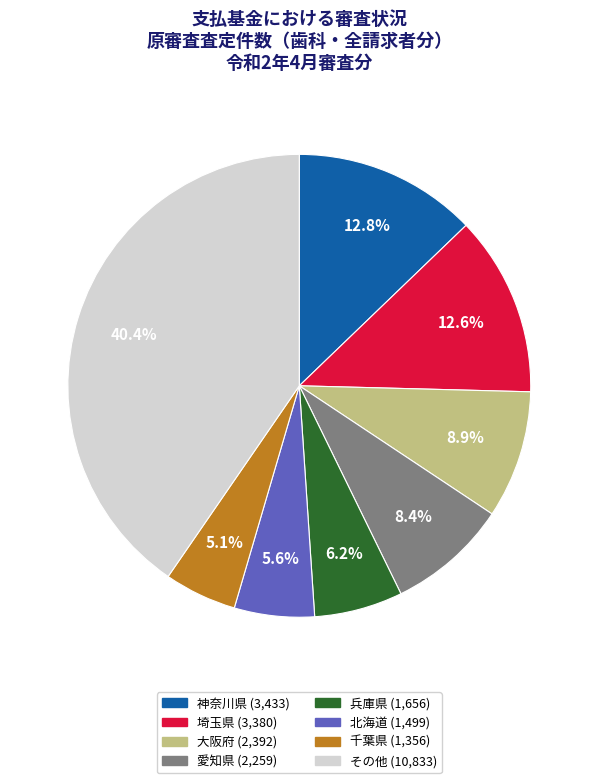

Is there any slice that represents more than half of the pie?

No